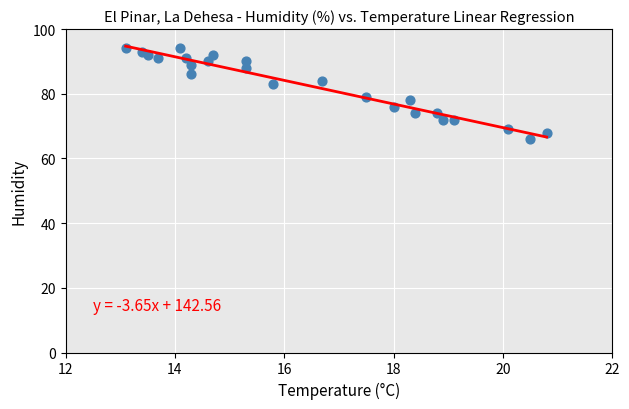

What is the range of Y values (max minus min)?

28